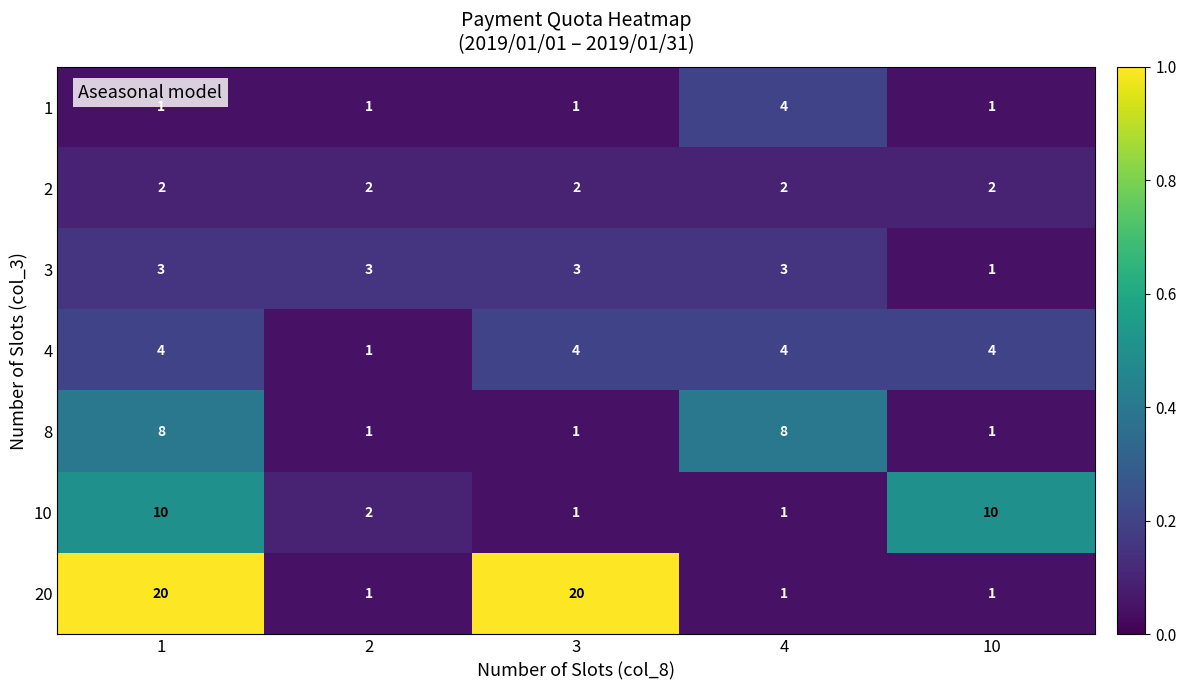

Between 4 and 10, which series saw the biggest shift?

10